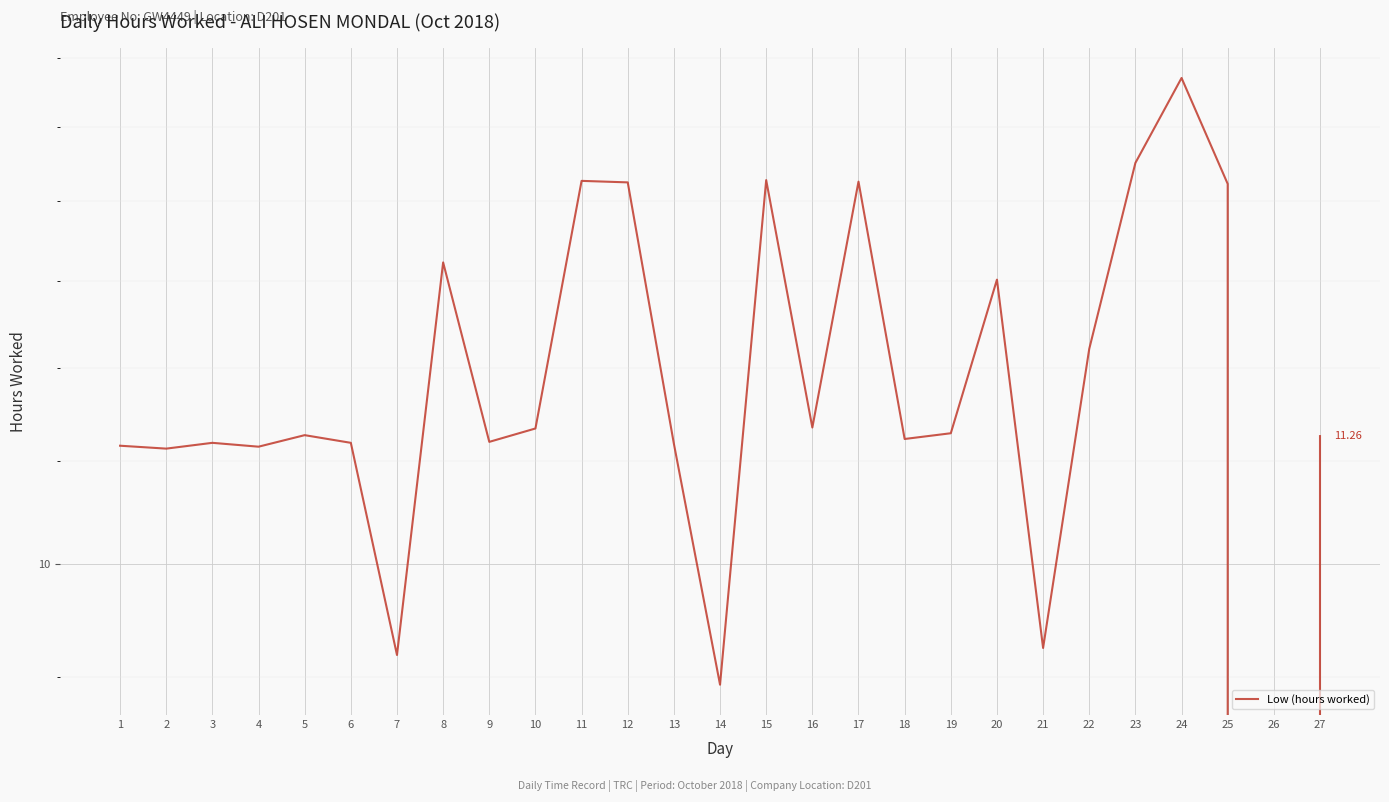

Where is the data nearest to the value 7?

14